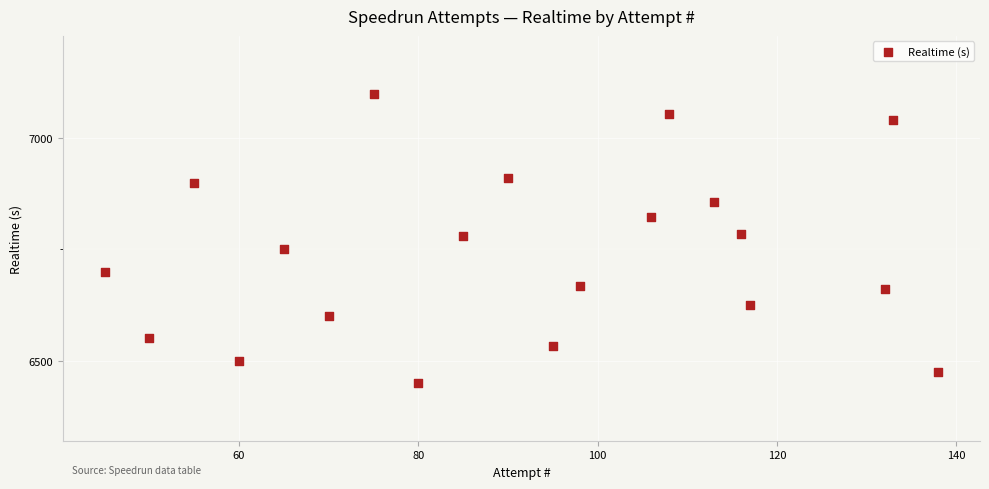

What is the range of Y values (max minus min)?

650.0